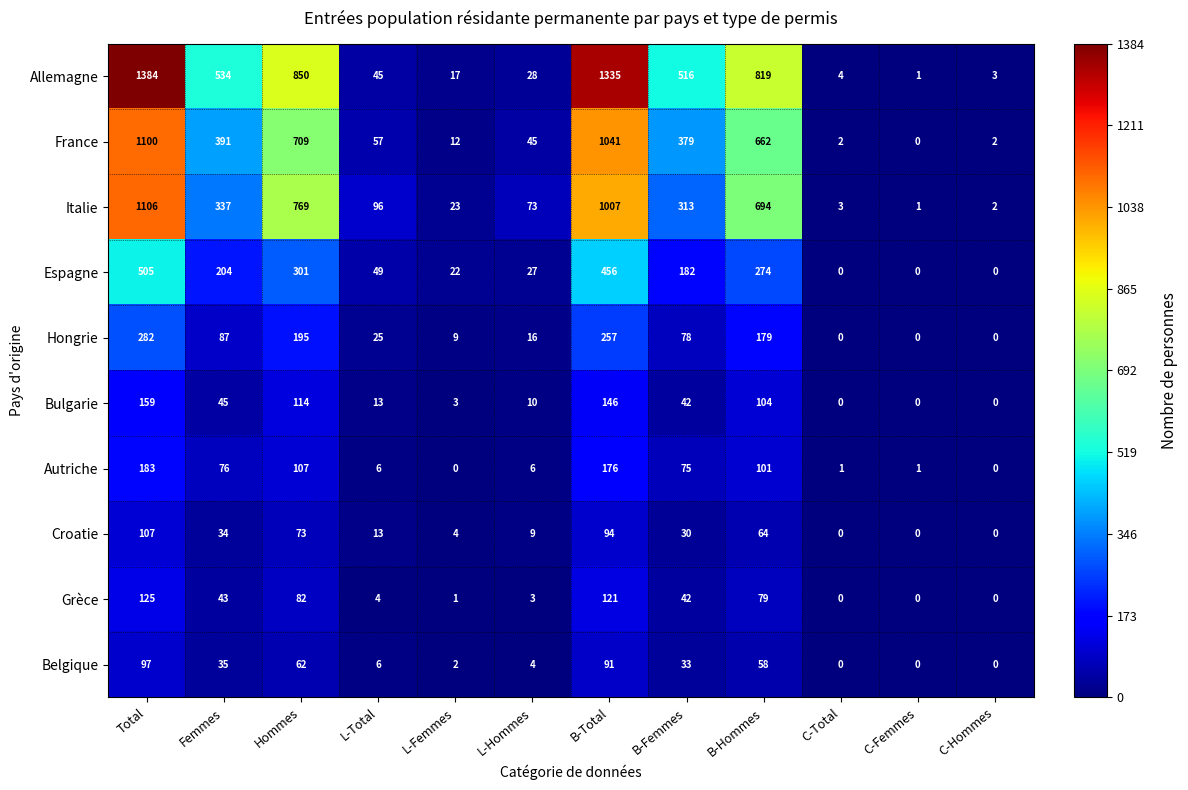

What is the sum of the Allemagne values at C-Total and B-Femmes?

520